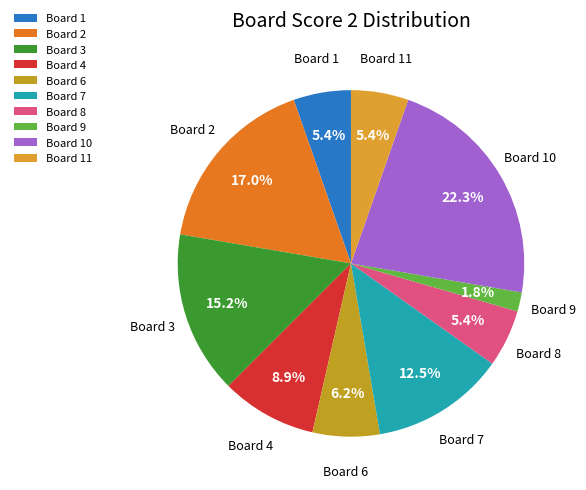

Which slice is the smallest?

Board 9